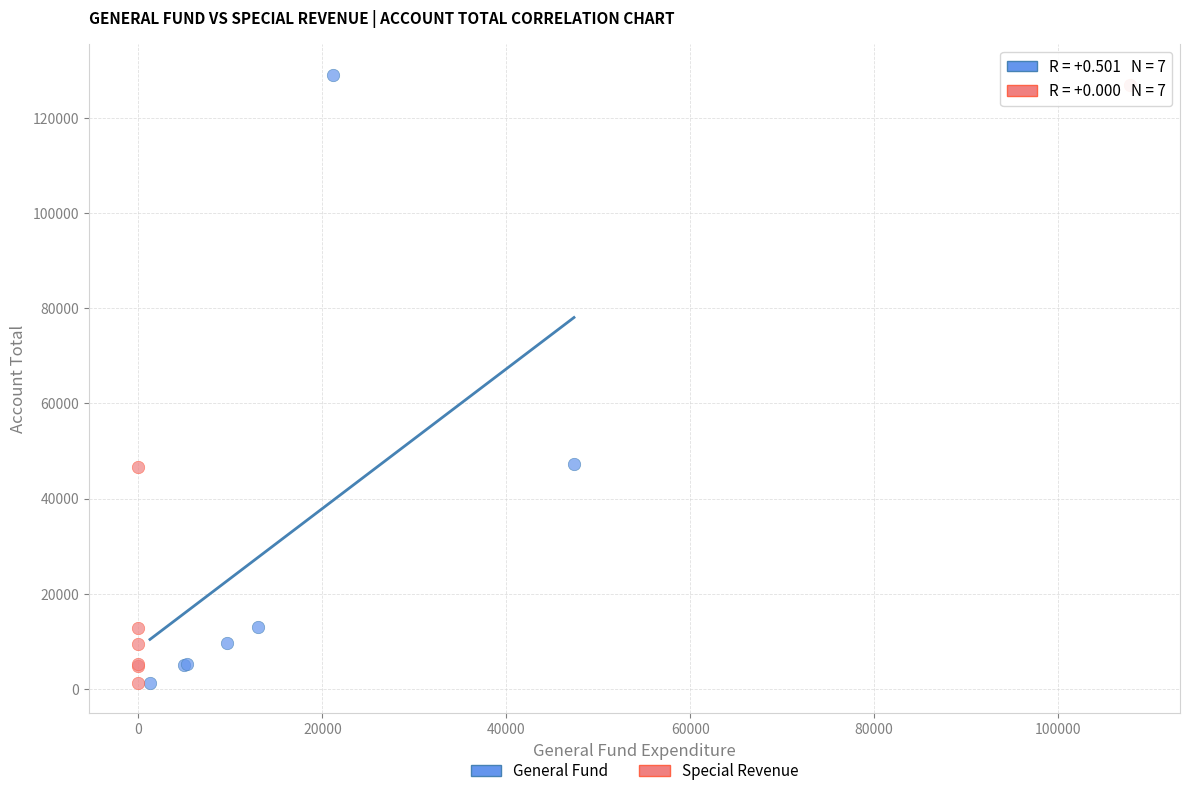

Which series has the widest spread of Y values?

General Fund